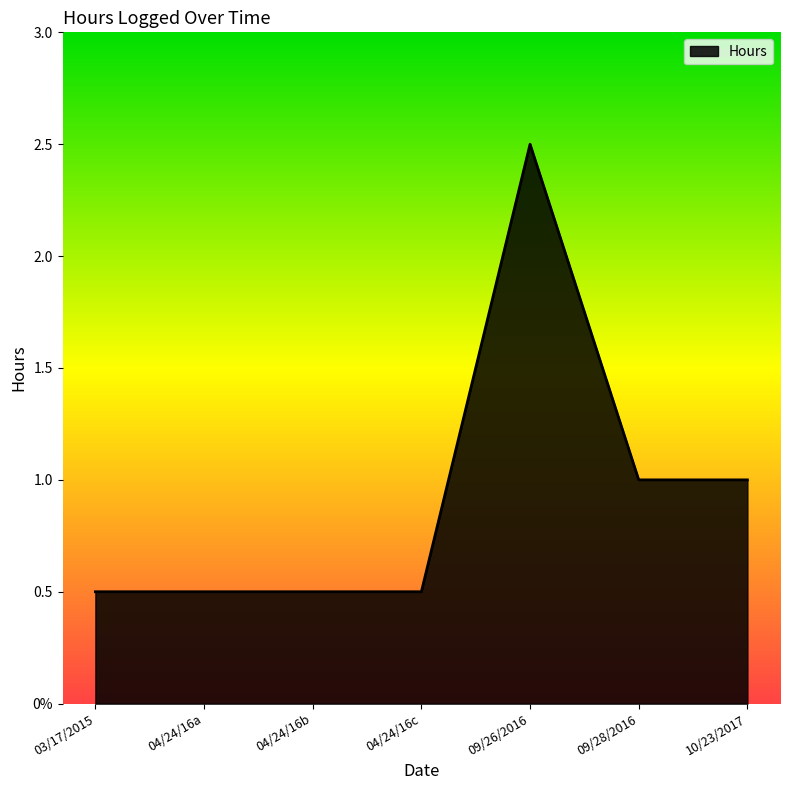

Does the chart have visible grid lines?

No